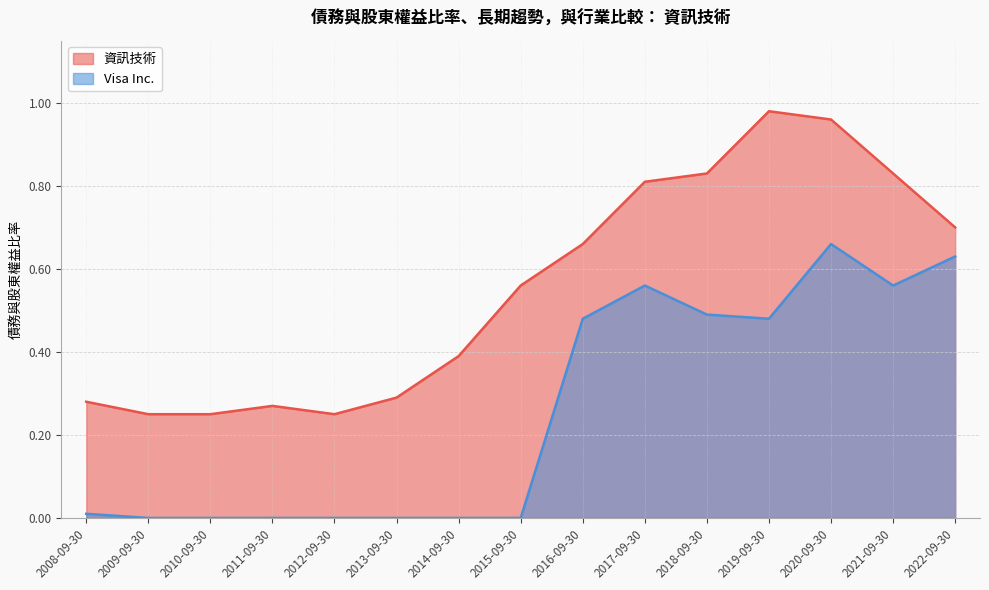

True or false: Visa Inc. has a value of -0.2 at 2010-09-30.

False